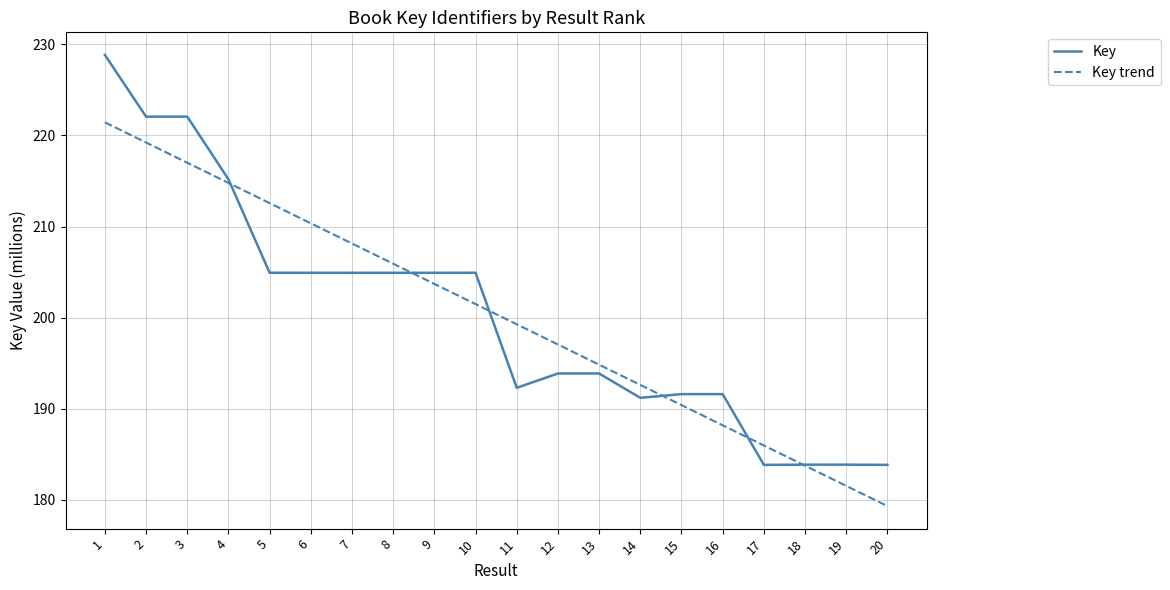

What are all the series names shown in the legend?

Key, Key trend